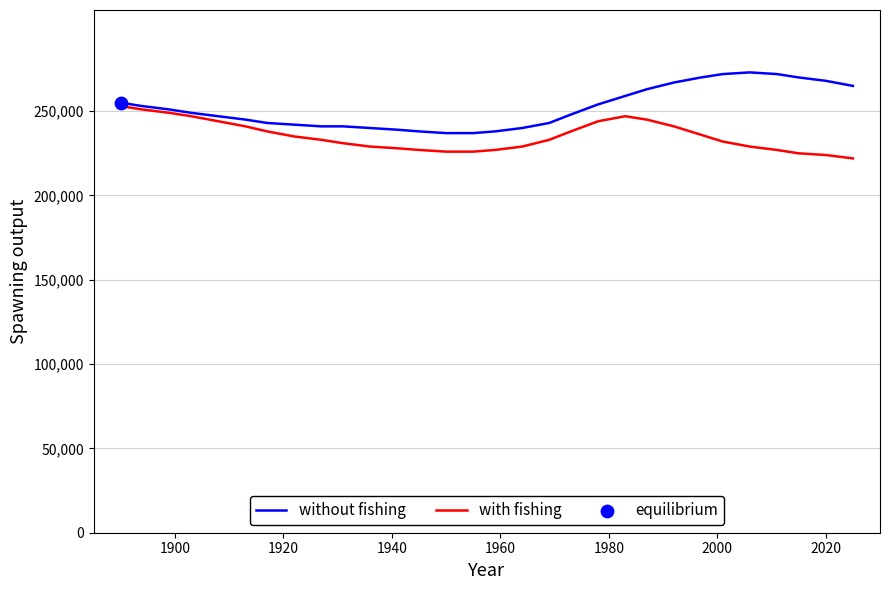

What is the maximum value shown in the chart?

273000